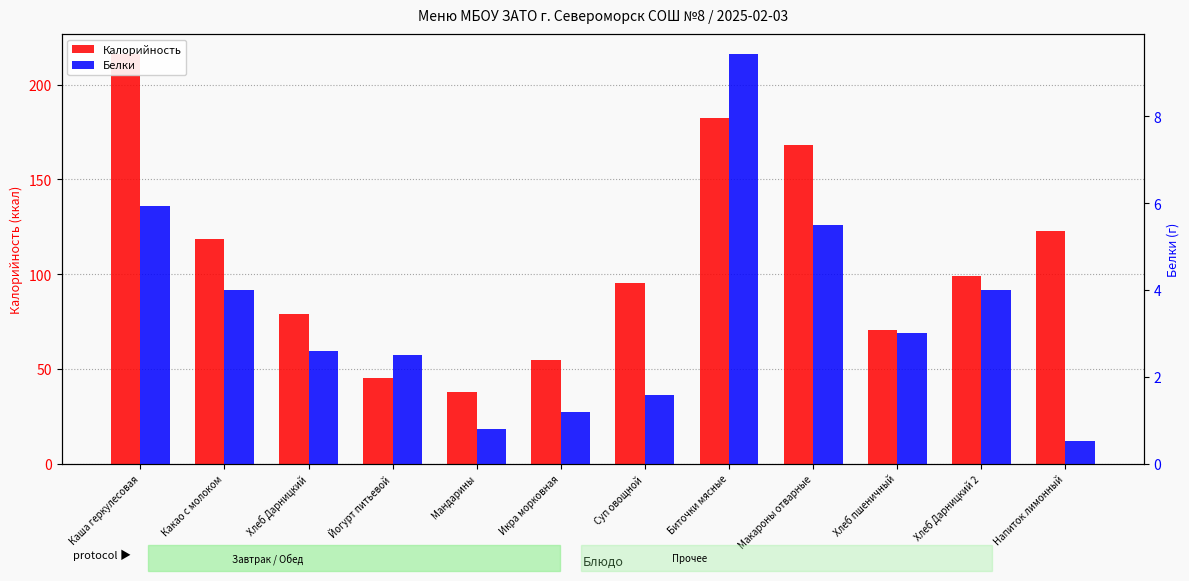

Rank the series by their average value, from highest to lowest.

Калорийность, Белки